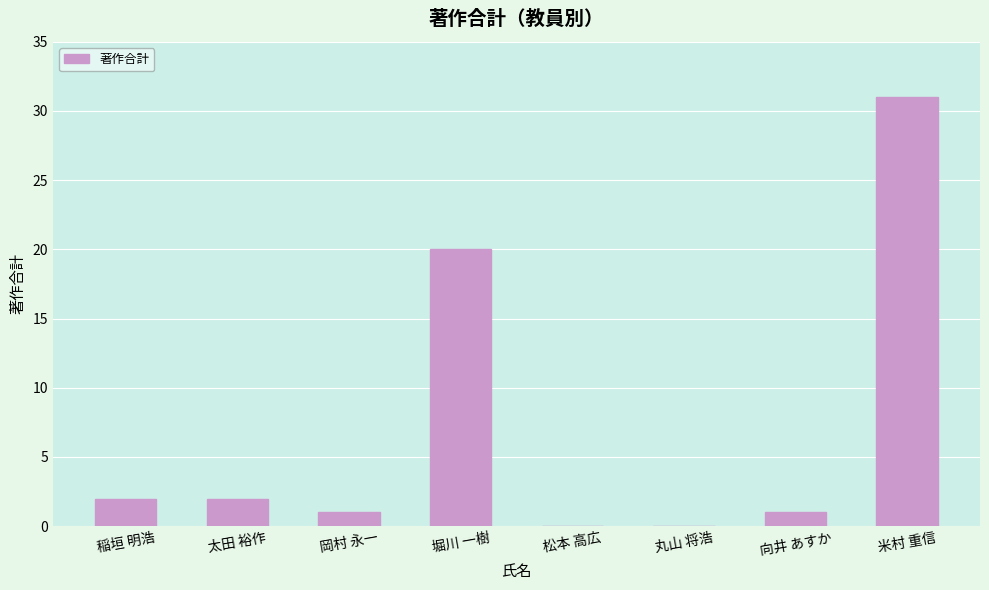

What is the average value?

7